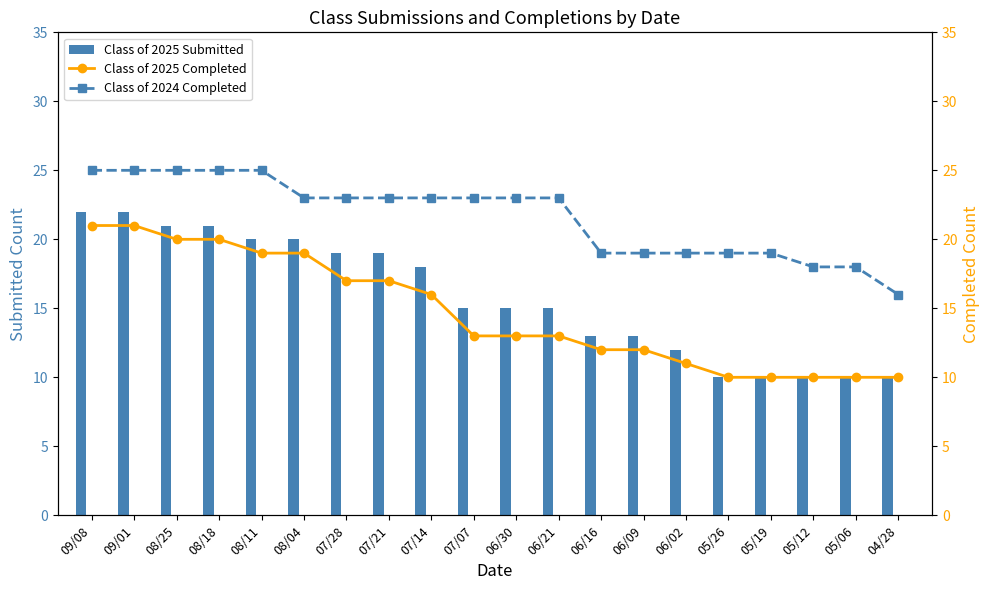

Which series changed the most between 08/11 and 07/28?

Class of 2025 Completed